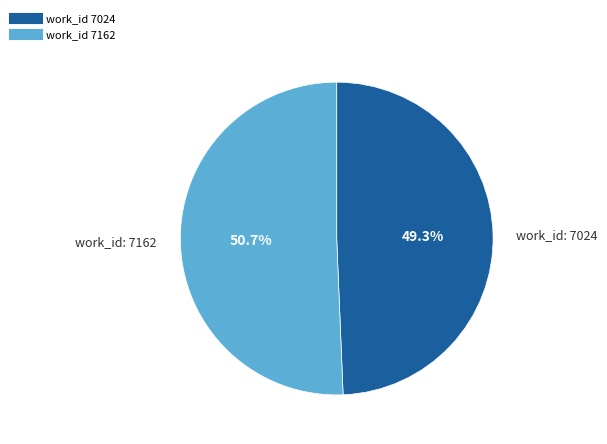

Is there any slice that represents more than half of the pie?

Yes